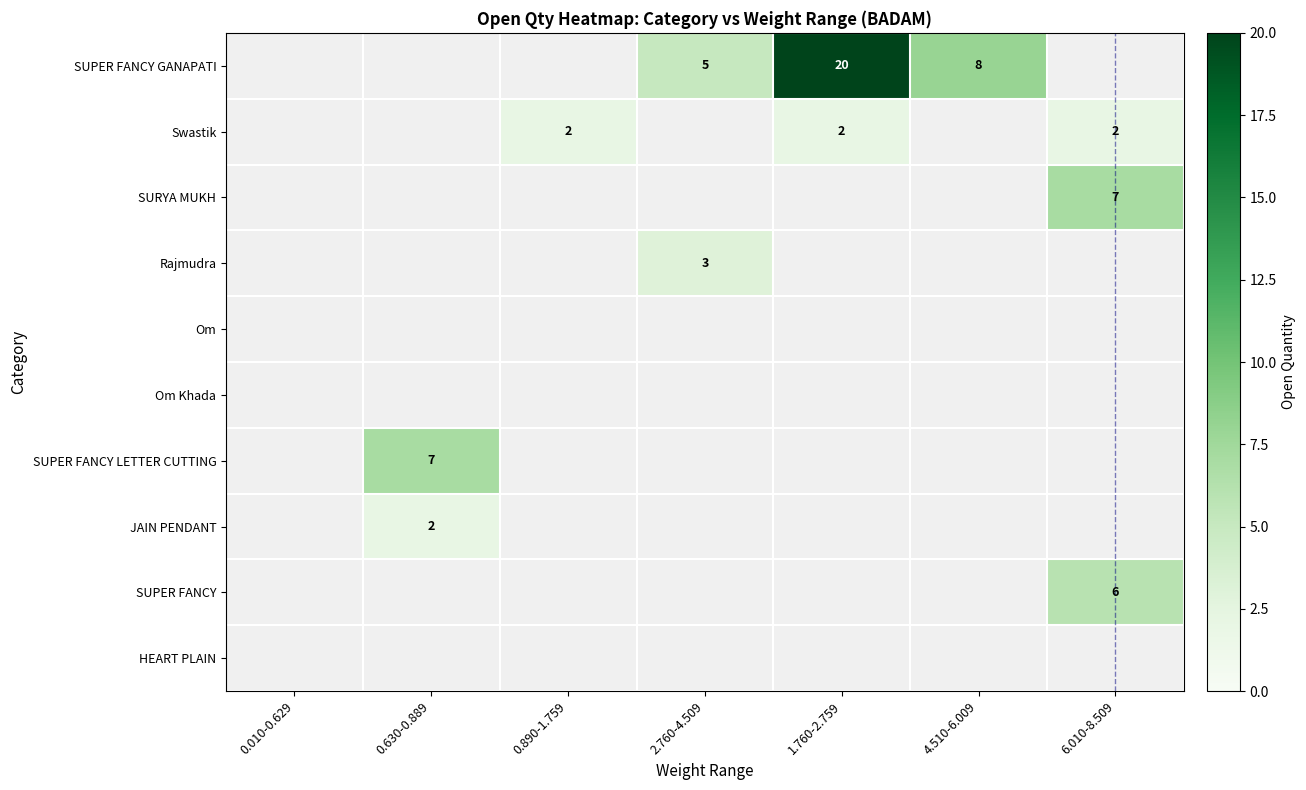

The SUPER FANCY GANAPATI series shows 3 at 2.760-4.509. True or false?

False